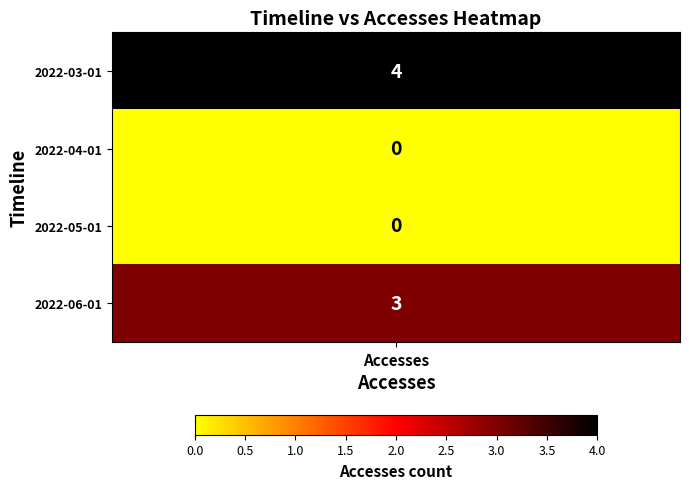

List the labels in order of value, largest first.

0, 3, 1, 2